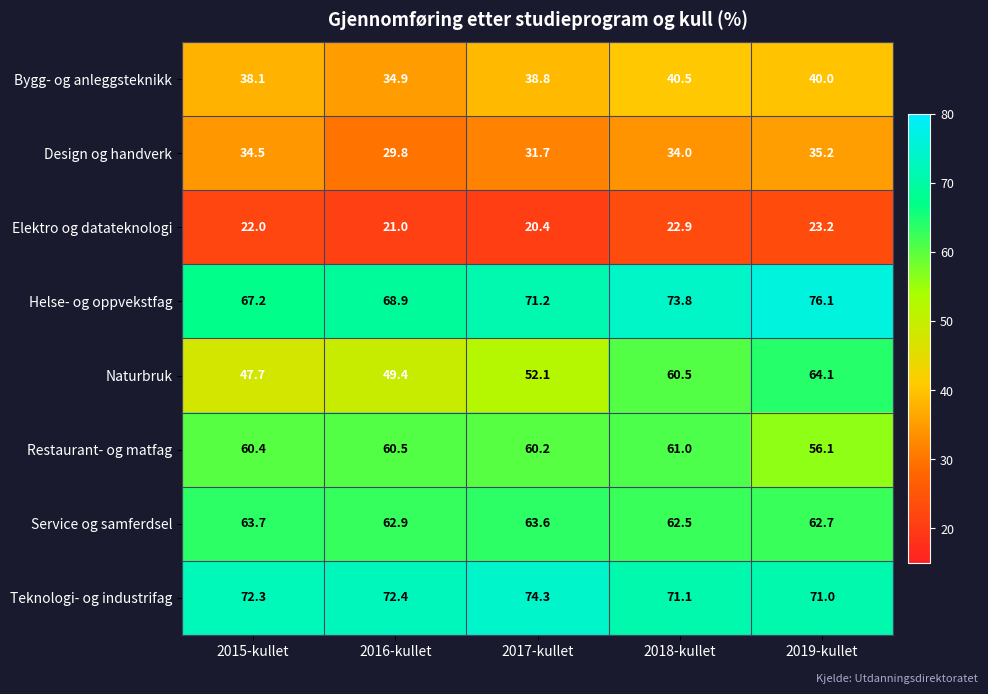

What is the lowest value of the Restaurant- og matfag series?

56.1